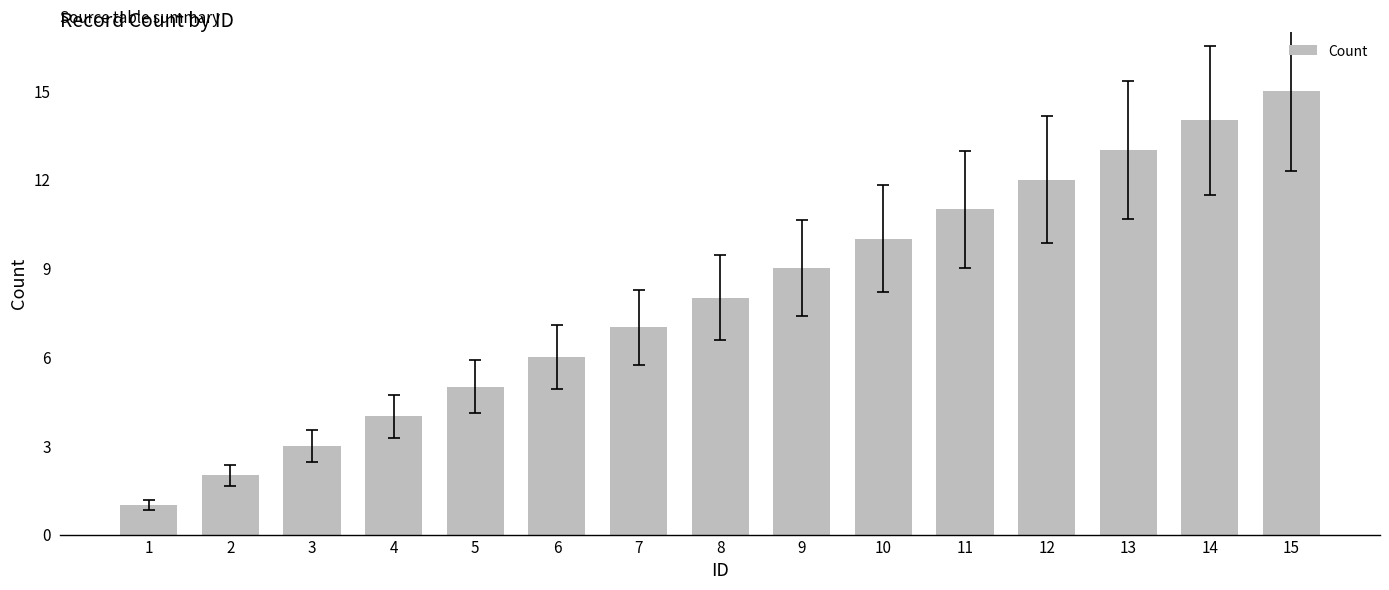

Approximately how many times larger is the value at 4 compared to 7?

0.6